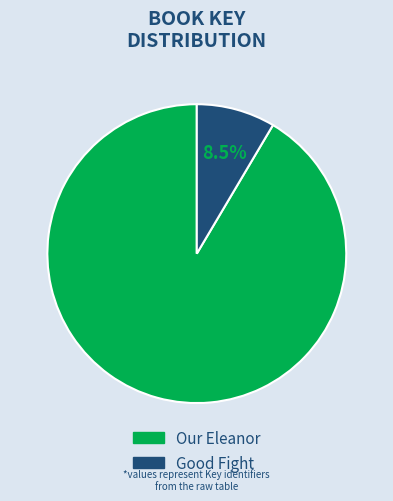

The Good Fight slice represents 3% of the pie. True or false?

False